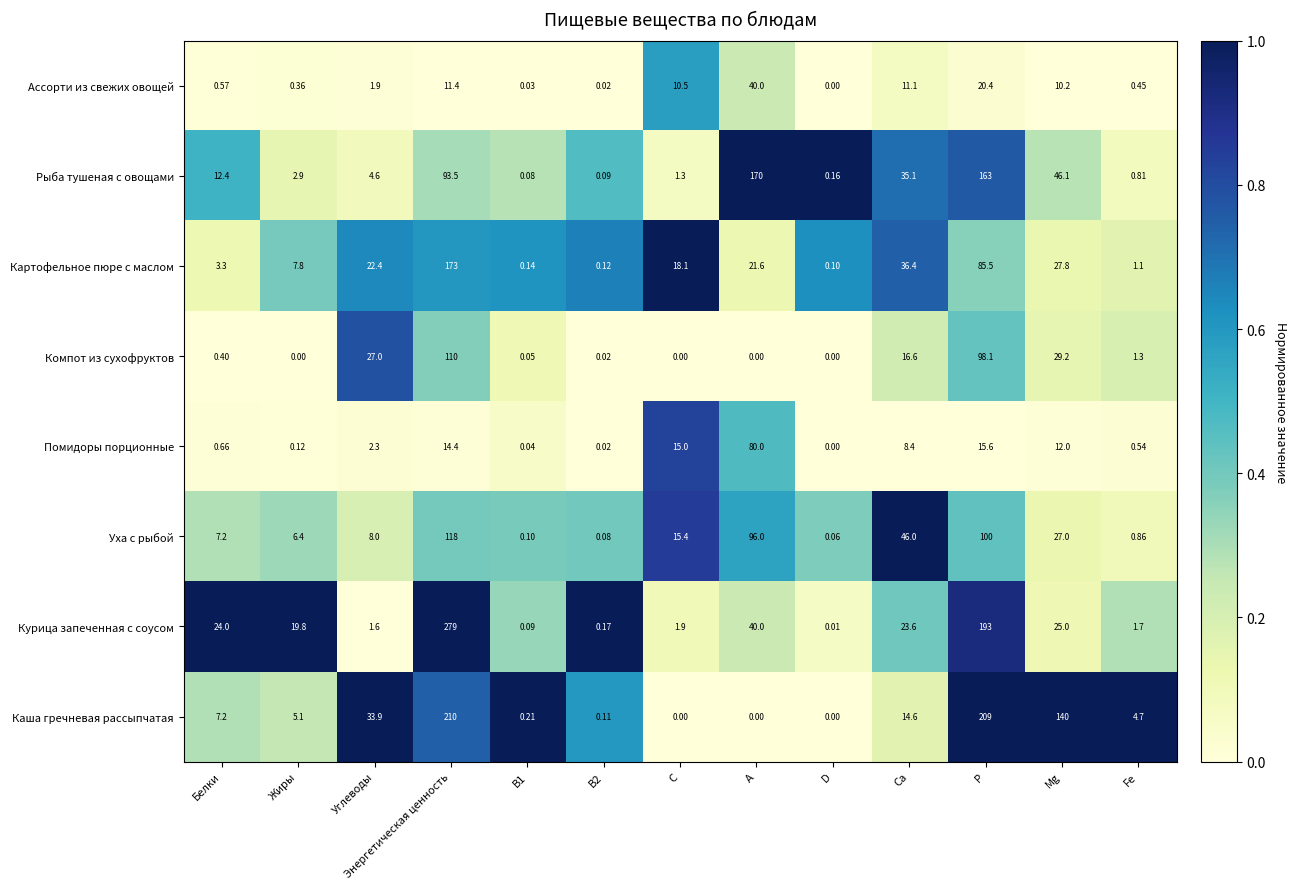

What is the difference between the highest and lowest values at P?

193.4